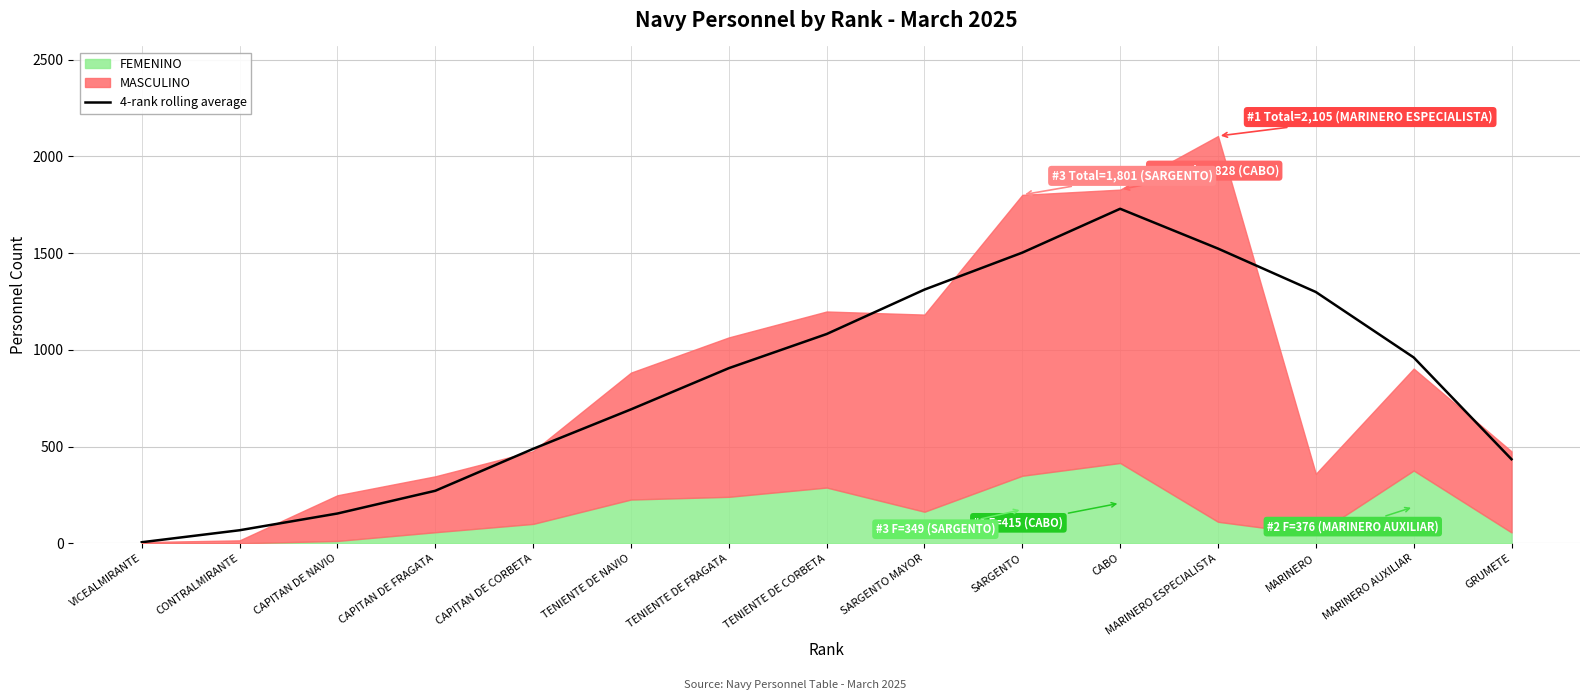

Which category has the lowest value across all series?

VICEALMIRANTE